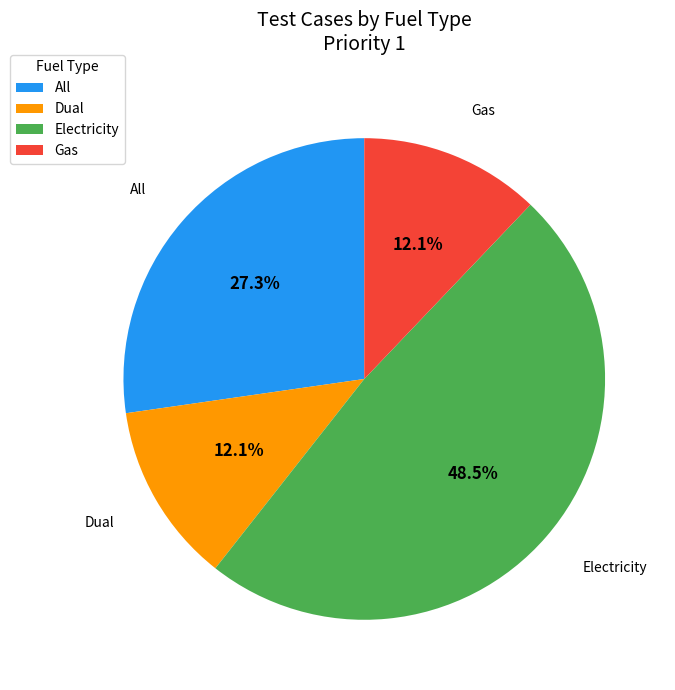

Approximately how many times larger is the value at Gas compared to All?

0.4